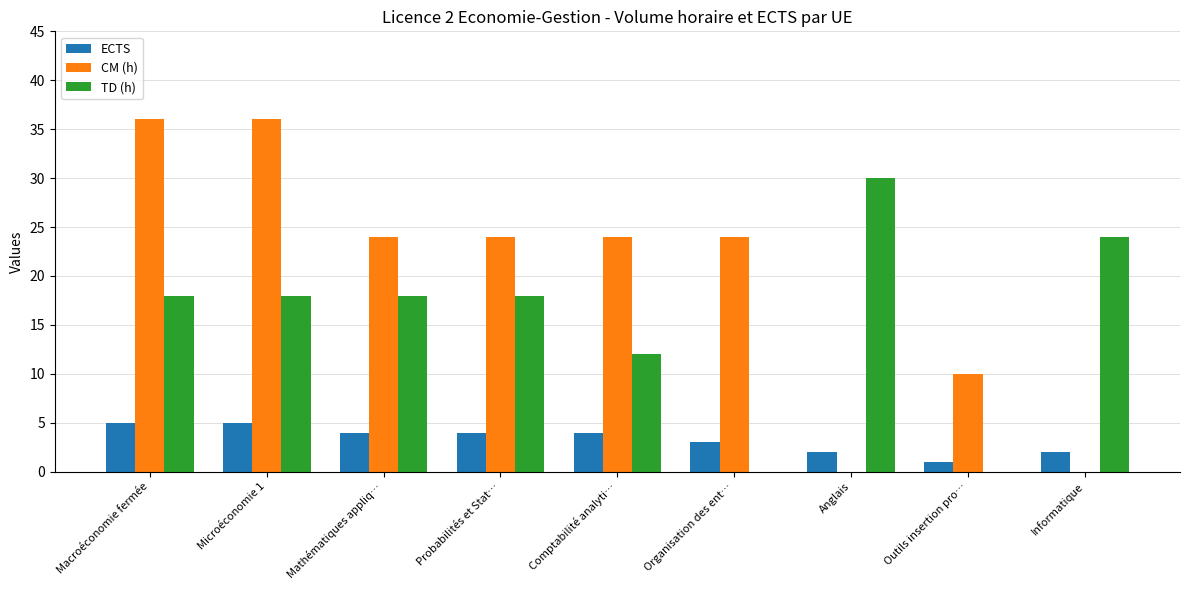

Are the bars grouped side by side (vs. stacked)?

Yes